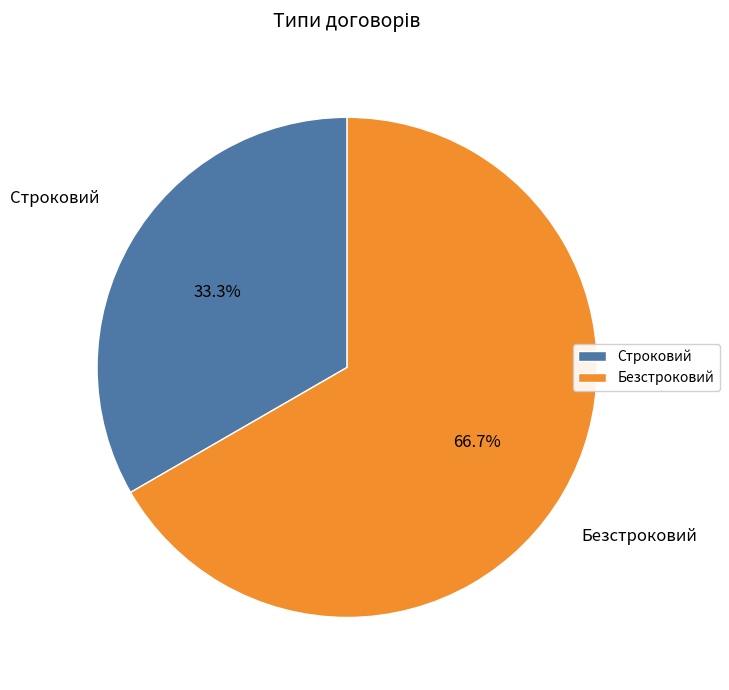

What percentage is the Безстроковий slice, to the nearest percent?

67%